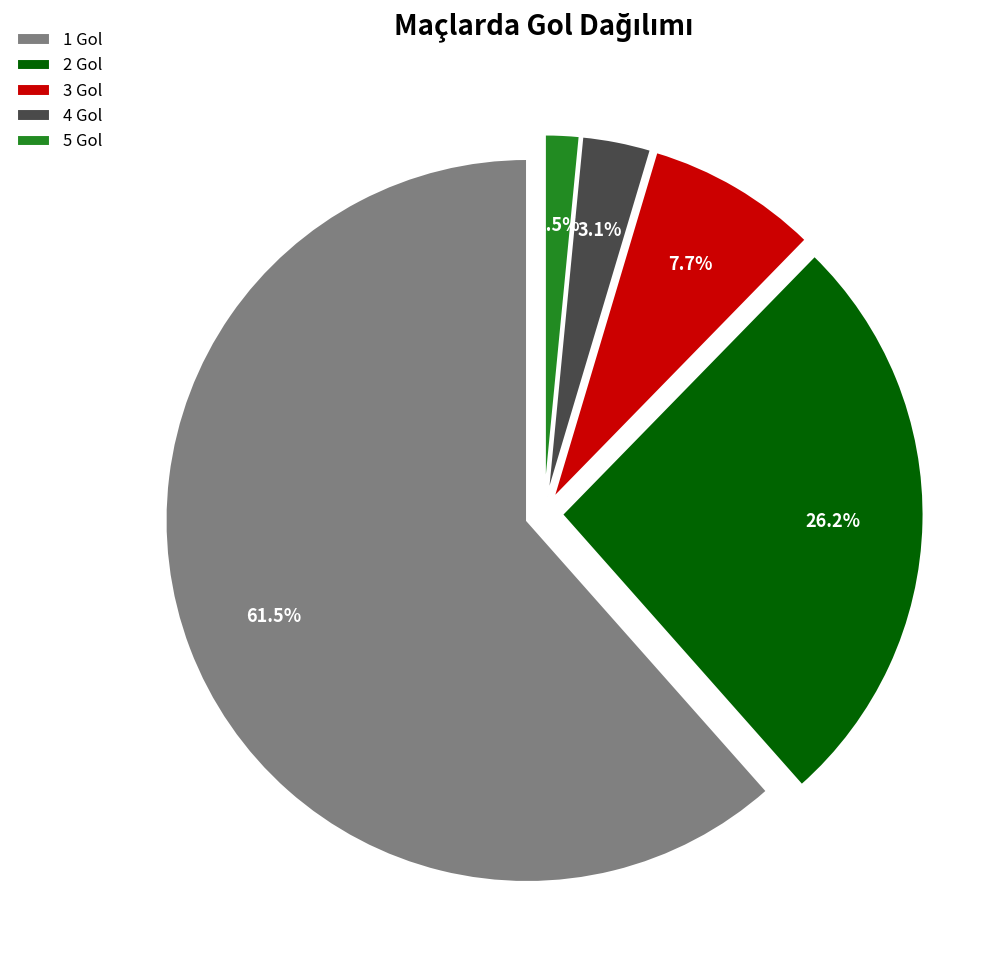

Is it true that 2 Gol is 26% of the pie?

True